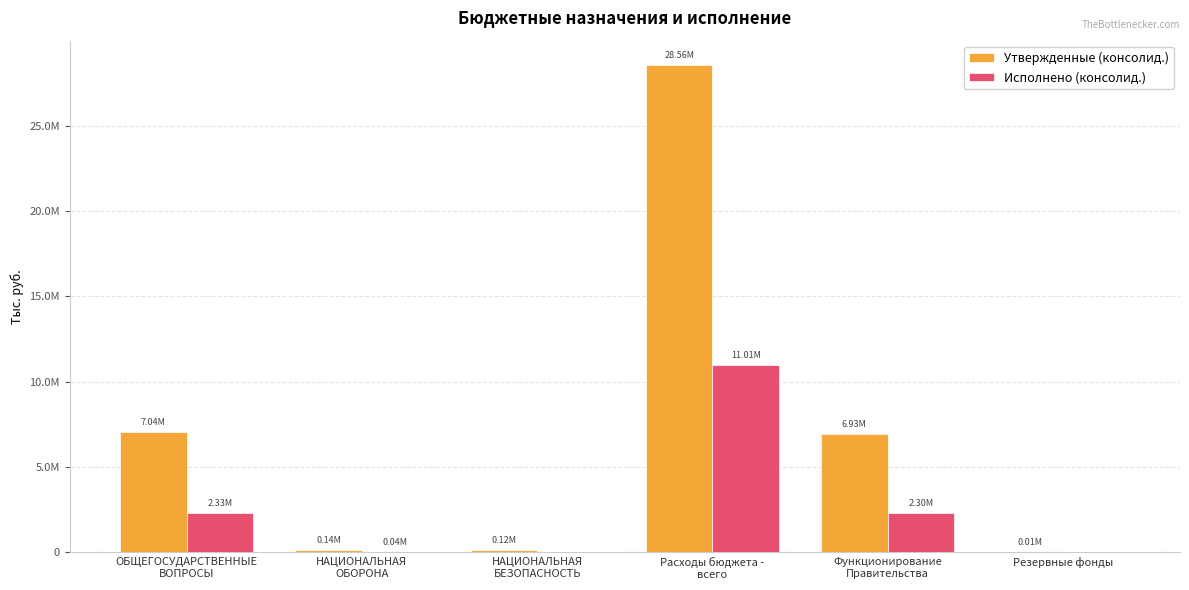

At which category is the sum across all series the highest?

Расходы бюджета -
всего